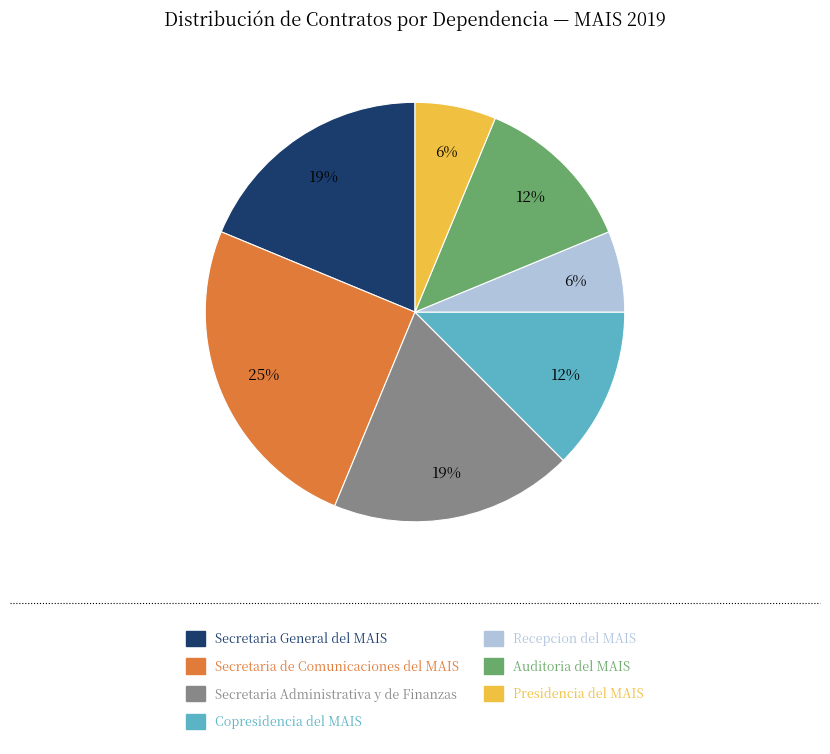

Which category has the biggest portion of the pie?

Secretaria de Comunicaciones del MAIS